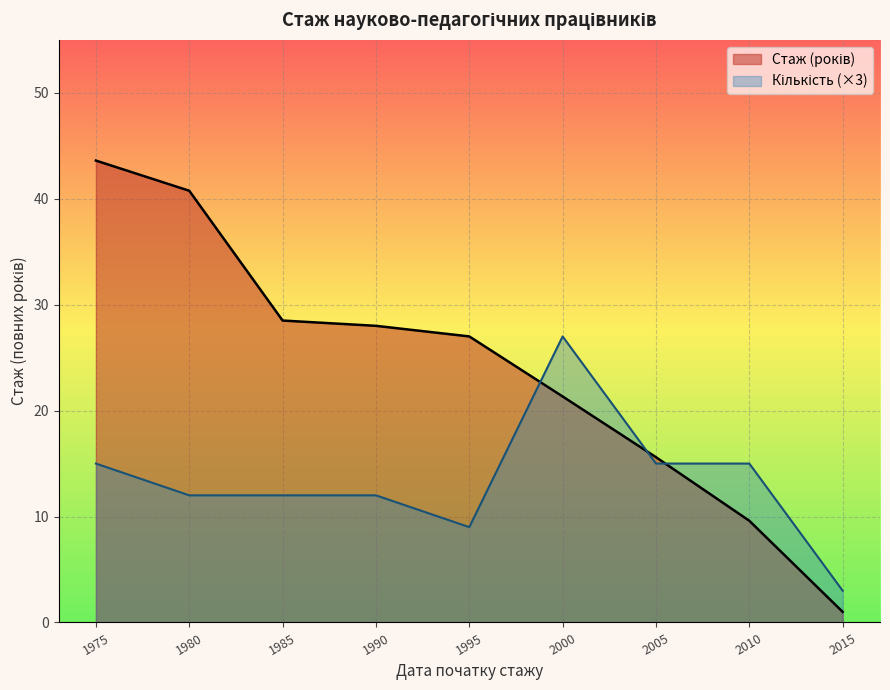

Which has a higher value, 2013 or 1985?

1985